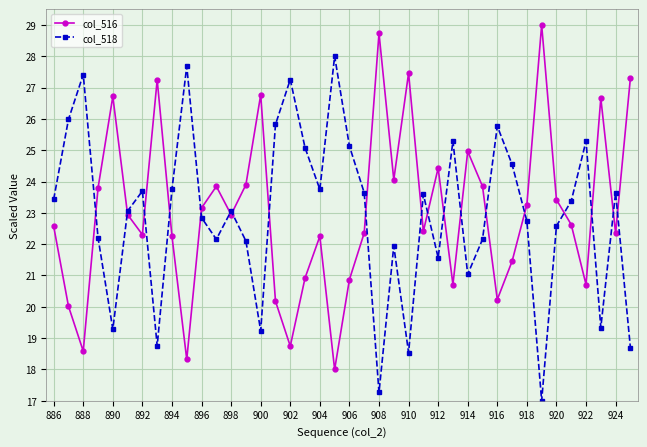

List the series in order of their overall mean, highest first.

col_516, col_518